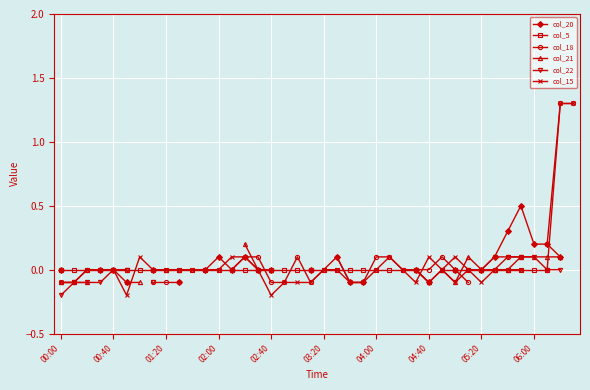

At which label does col_22 reach its minimum?

00:00